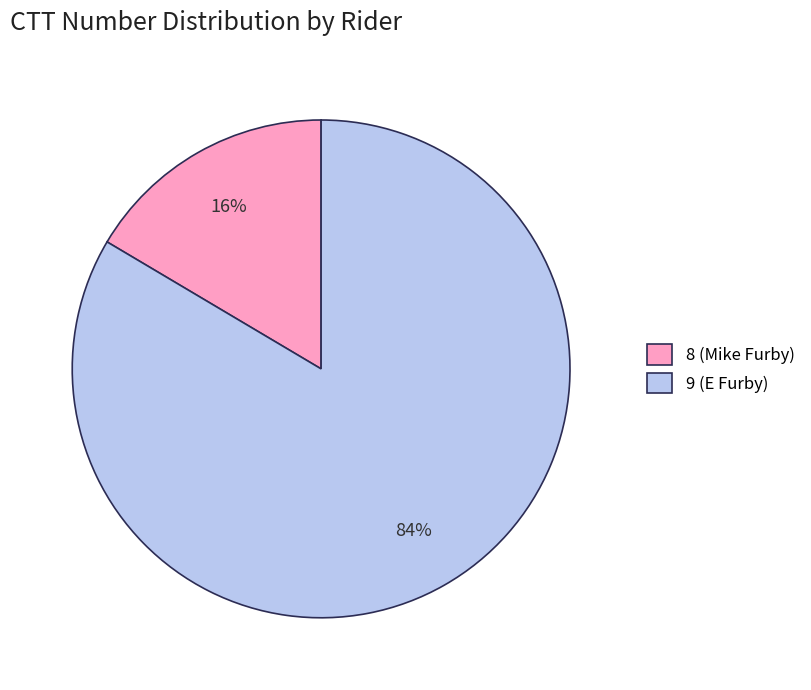

Rank the categories by value from highest to lowest.

9 (E Furby), 8 (Mike Furby)